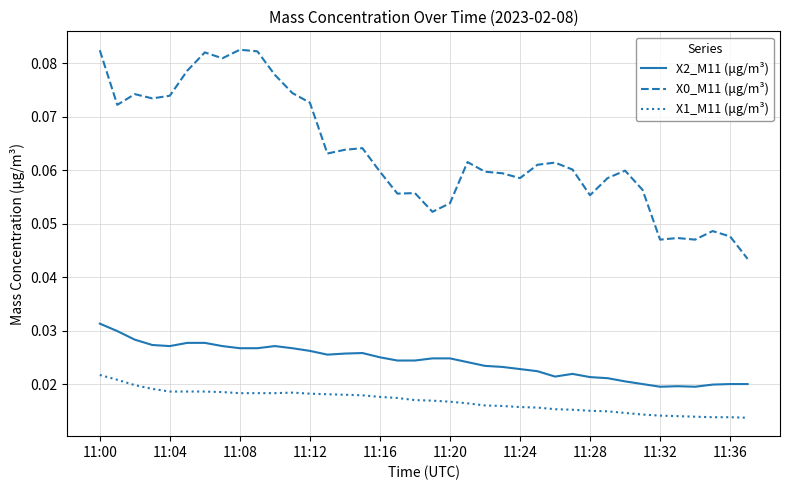

True or false: X1_M11 (μg/m³) and X2_M11 (μg/m³) intersect in this chart.

False